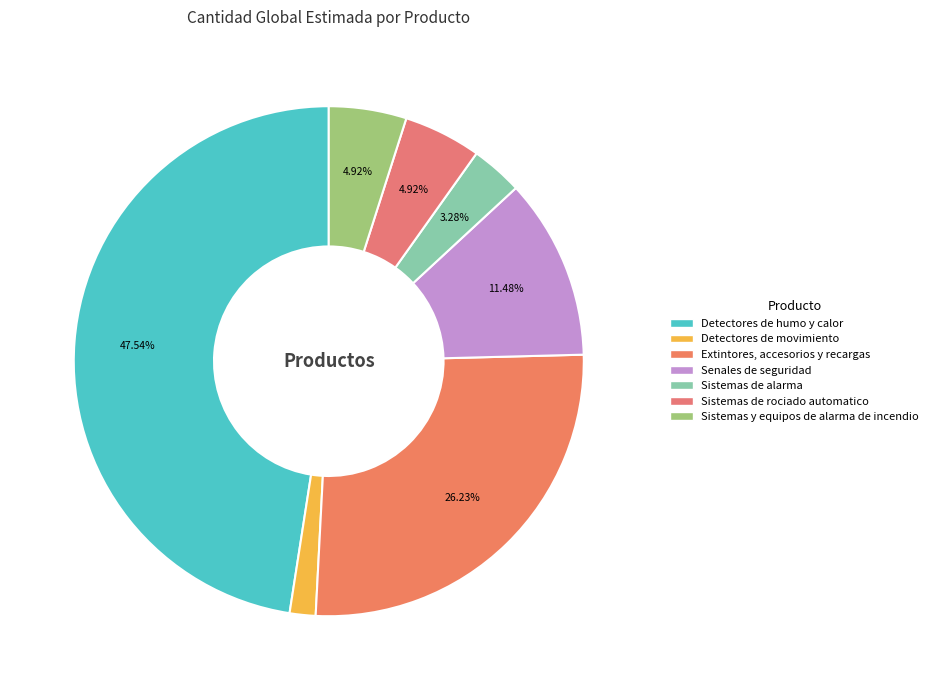

To the nearest percent, what is the difference between the Extintores, accesorios y recargas and Sistemas de rociado automatico slice percentages?

21%